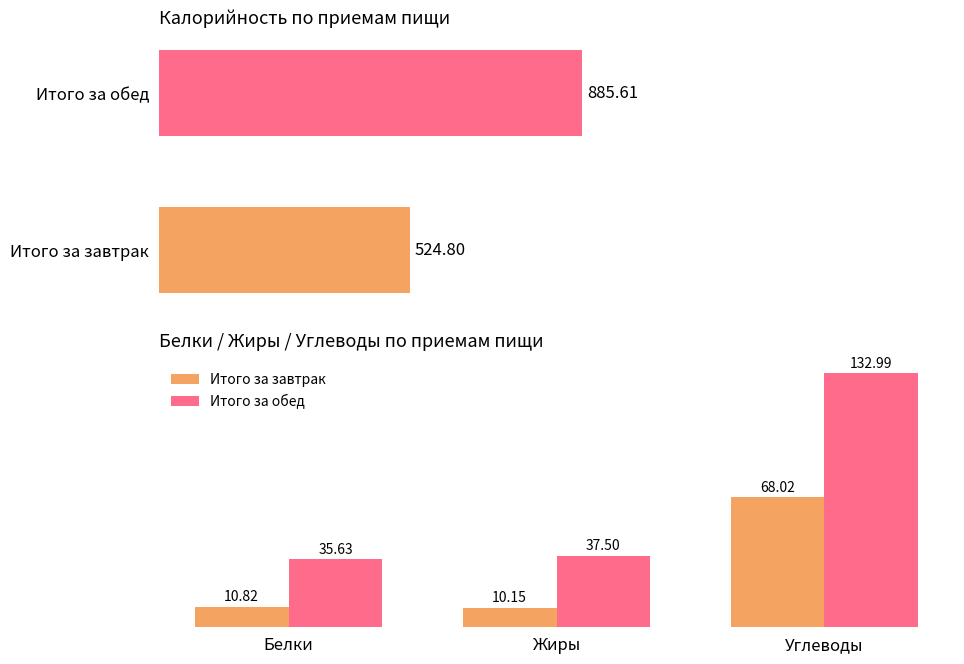

Which series has the widest spread of values?

Итого за обед